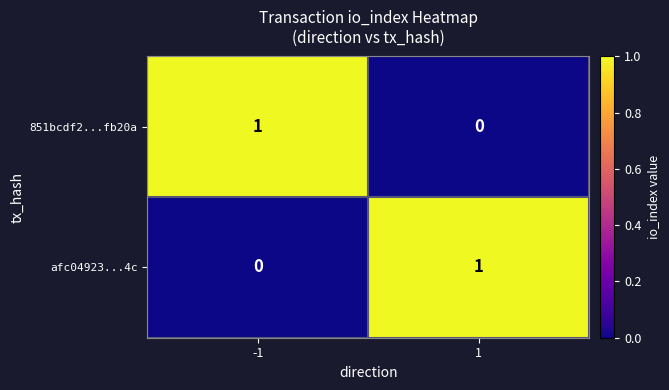

Is the value of 851bcdf2...fb20a at 1 greater than the value of afc04923...4c at 1?

No